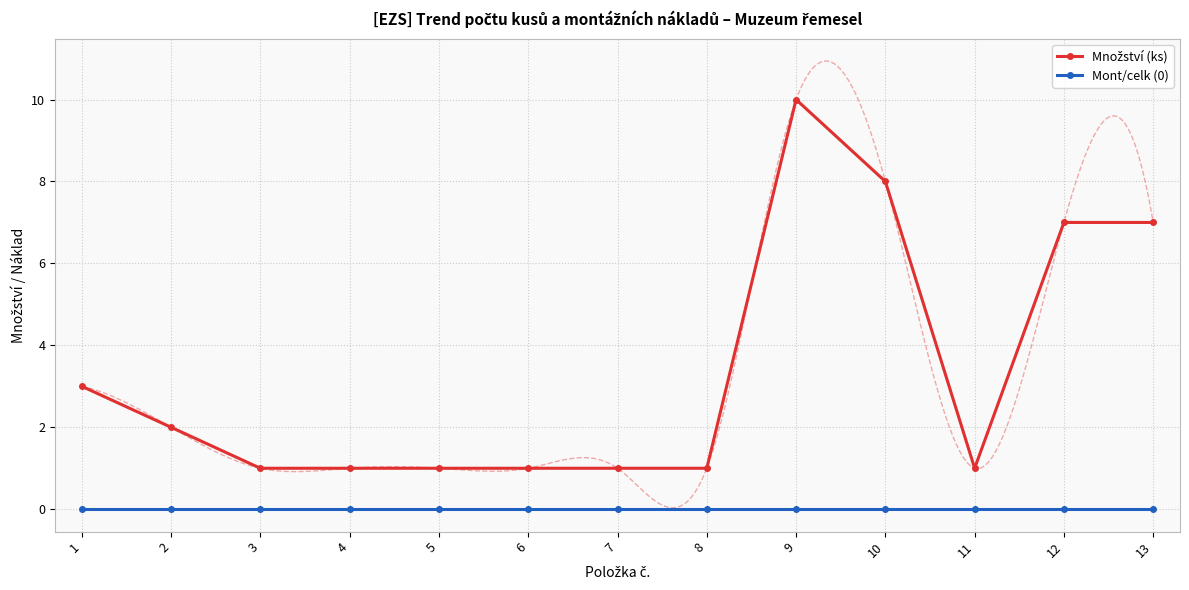

At which category does the chart reach its minimum across all series?

1